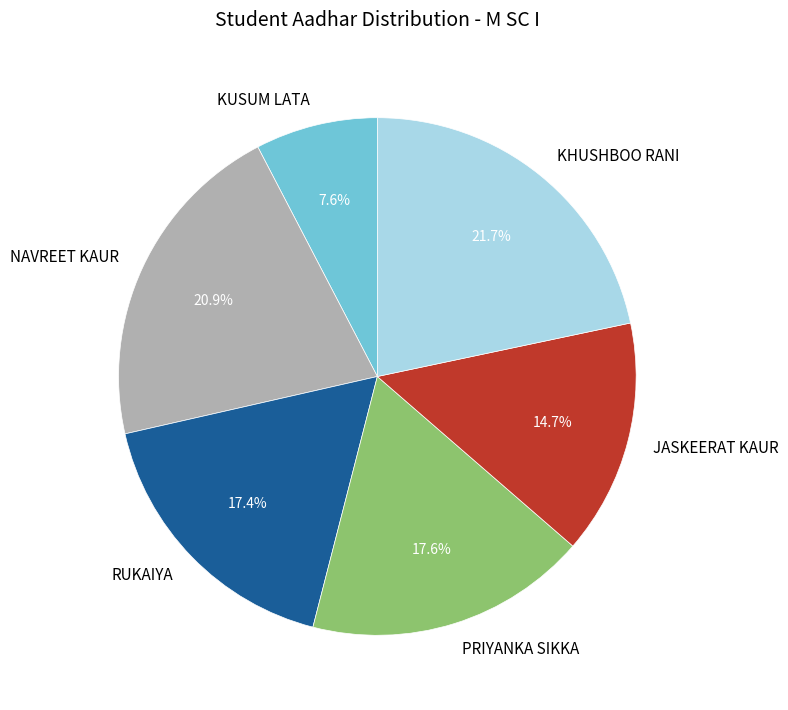

Which slice is the largest?

KHUSHBOO RANI